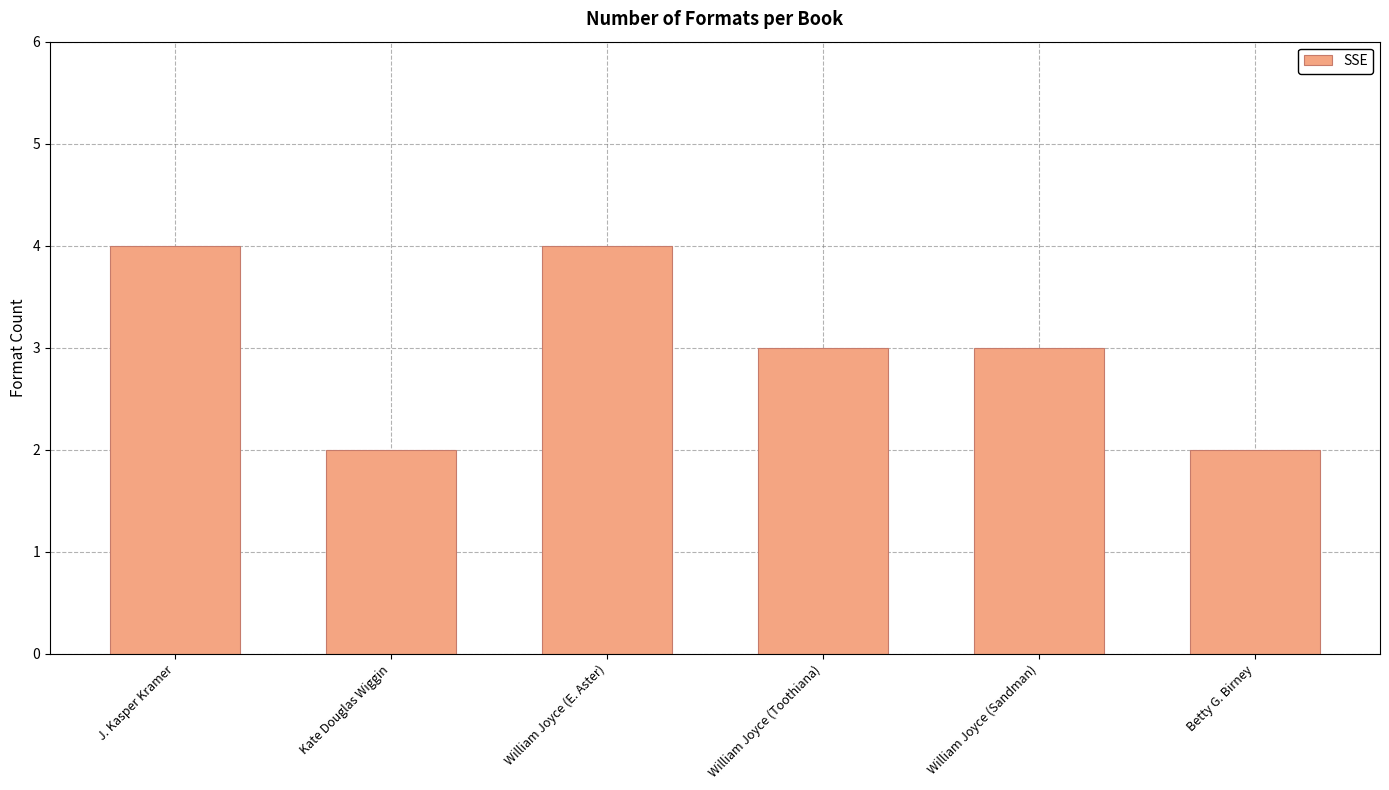

What is the sum of the values at William Joyce (Sandman) and Kate Douglas Wiggin?

5